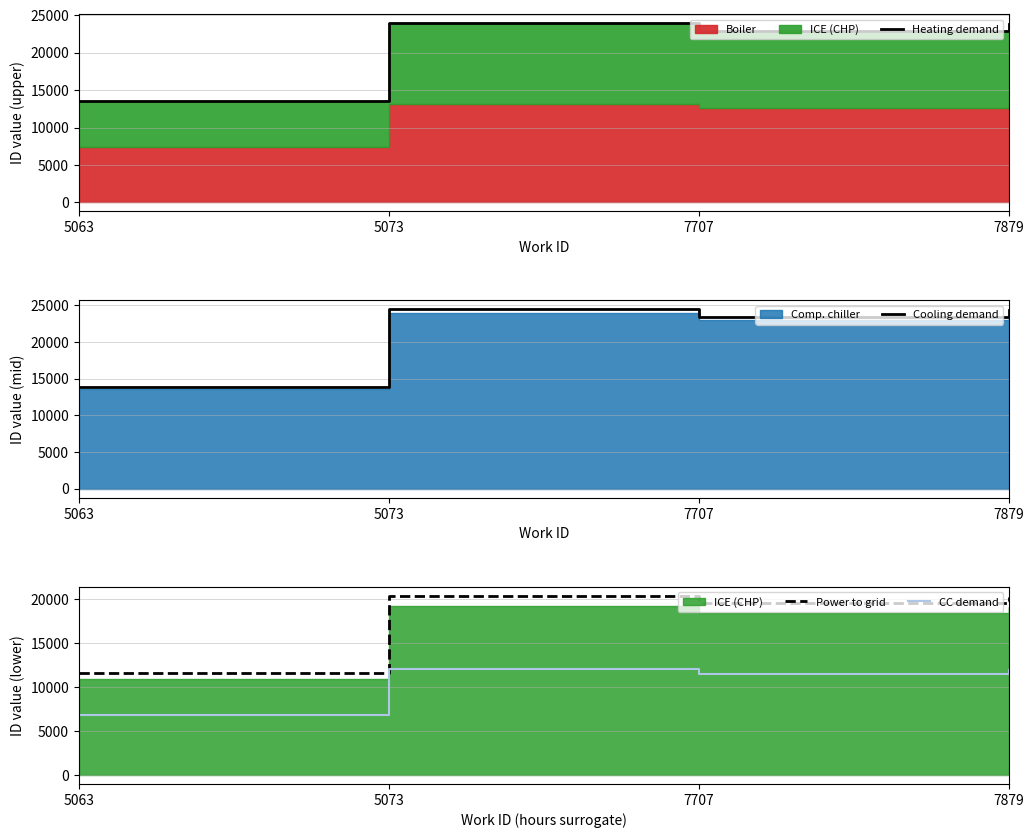

What is the minimum value shown in the chart?

6790.0